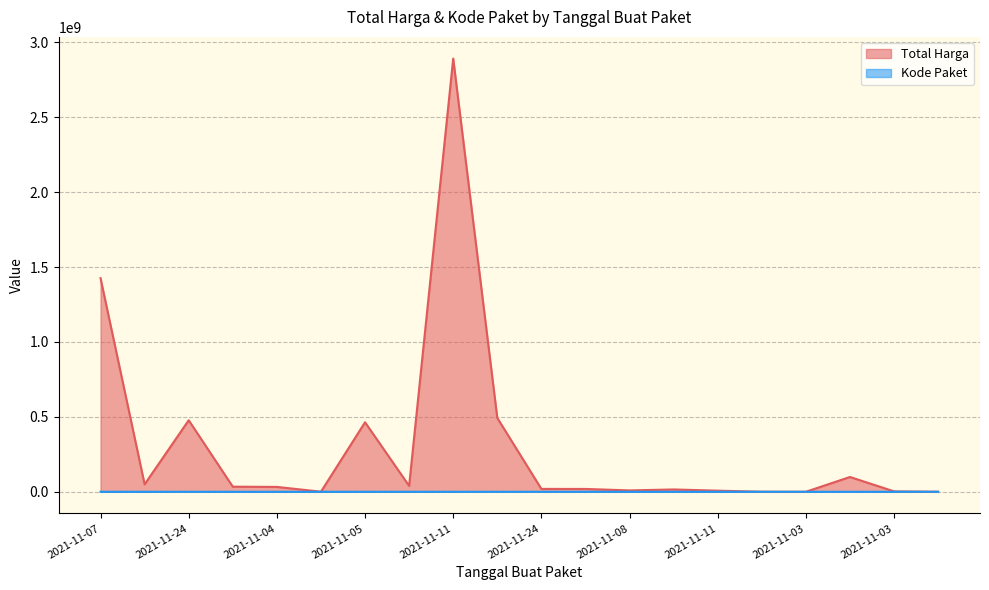

Which series has the widest spread of values?

Total Harga